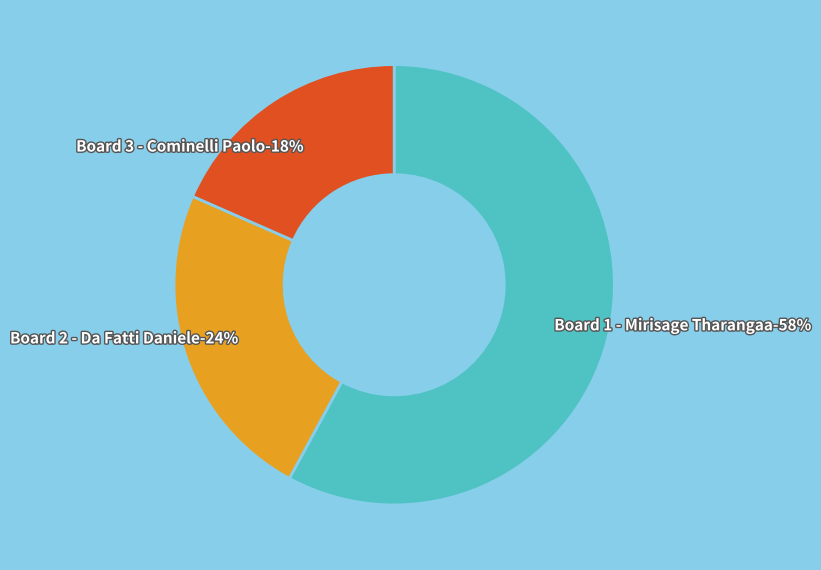

Count the number of slices in the pie.

3